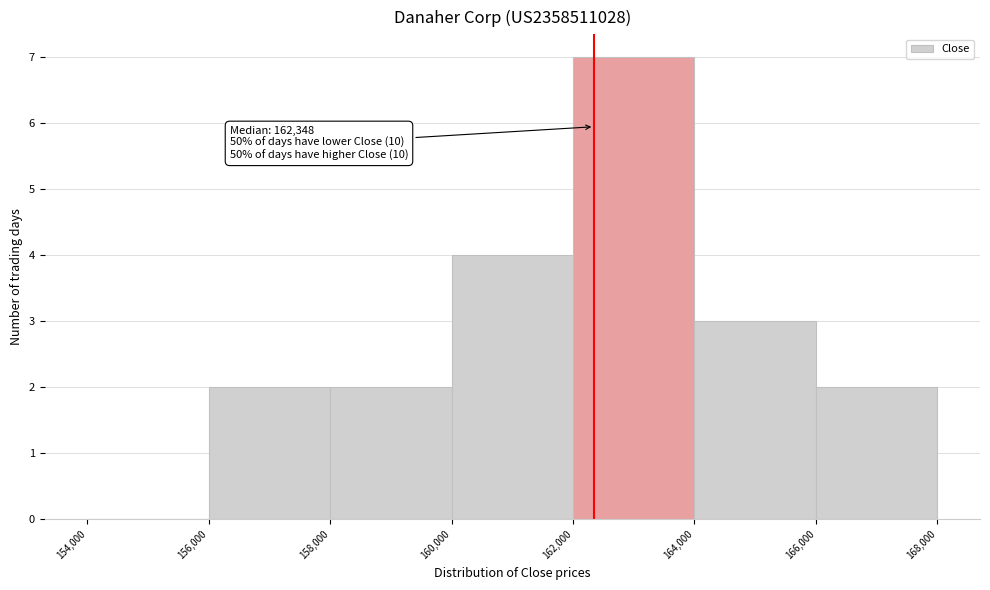

Which range on the x-axis has the tallest bar?

162,000 to 164,000